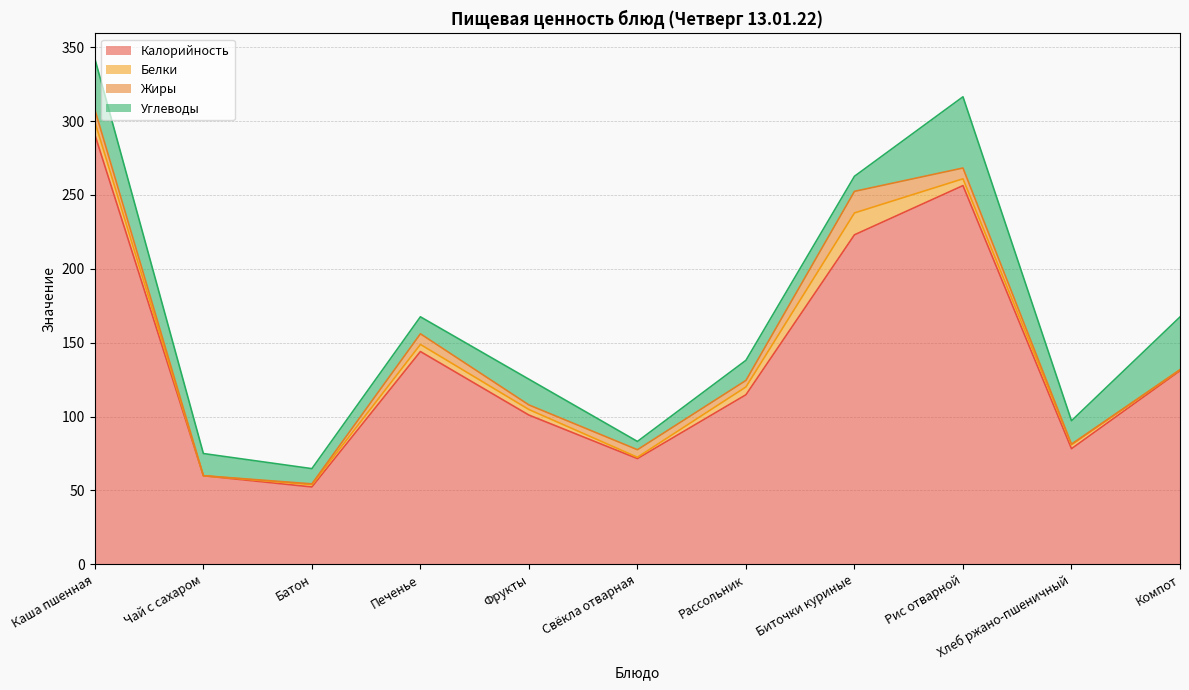

What is the value of the Углеводы point at the 6th from the left?

5.6